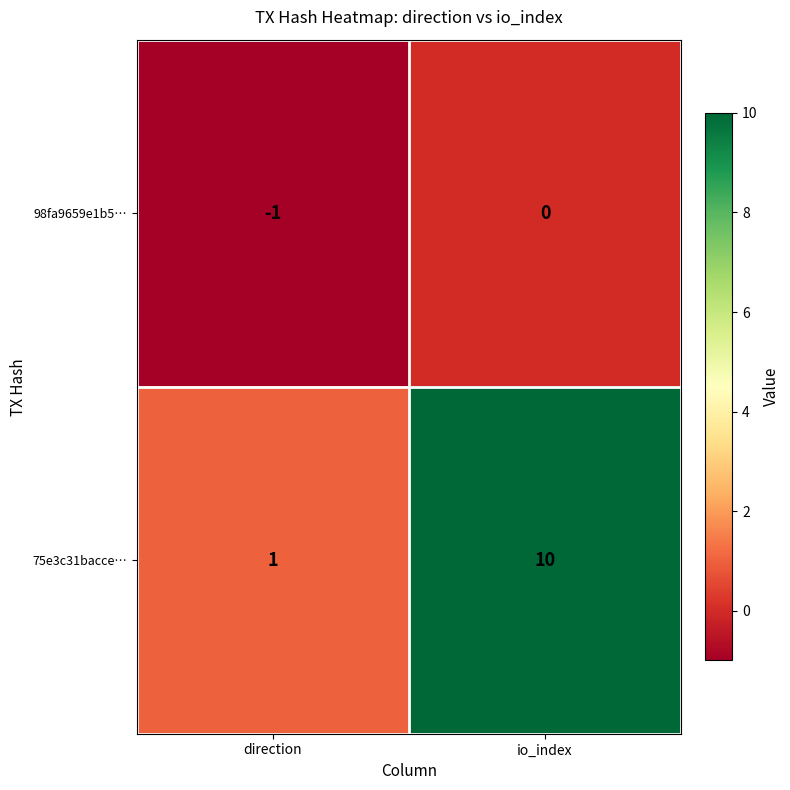

Reading left to right, list all the values displayed in this chart.

98fa9659e1b5…: -1	0
75e3c31bacce…: 1	10